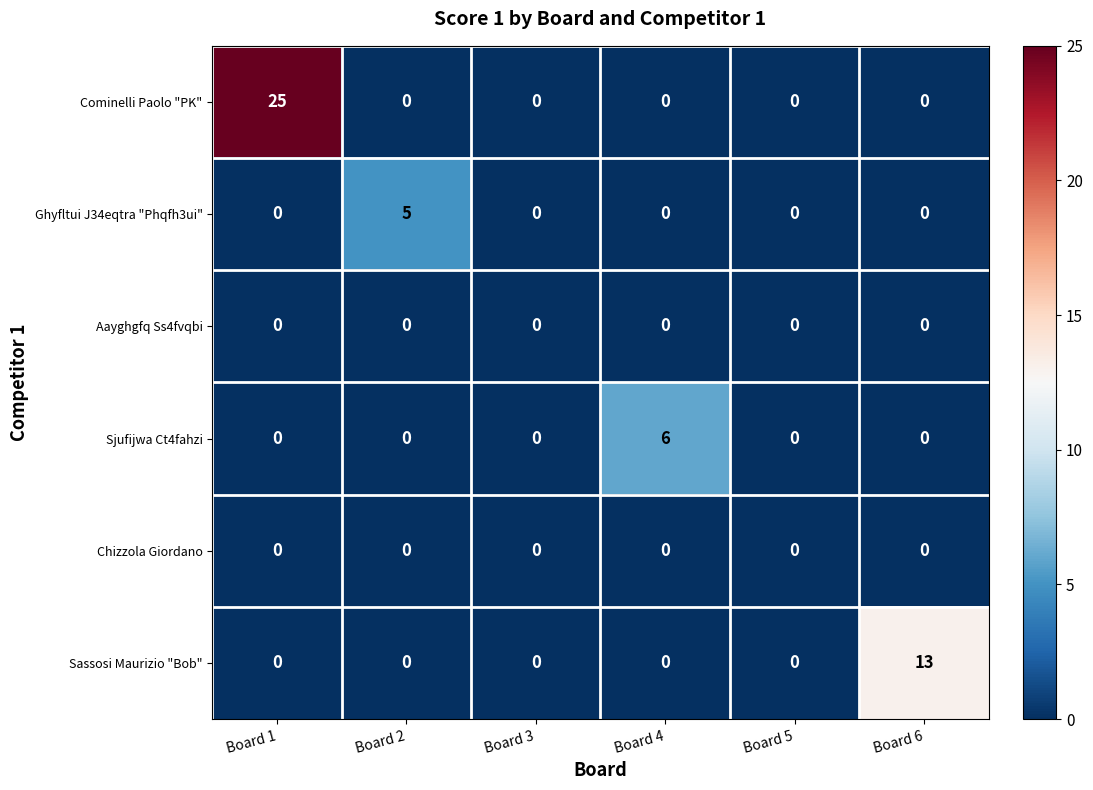

What is the greatest value displayed?

25